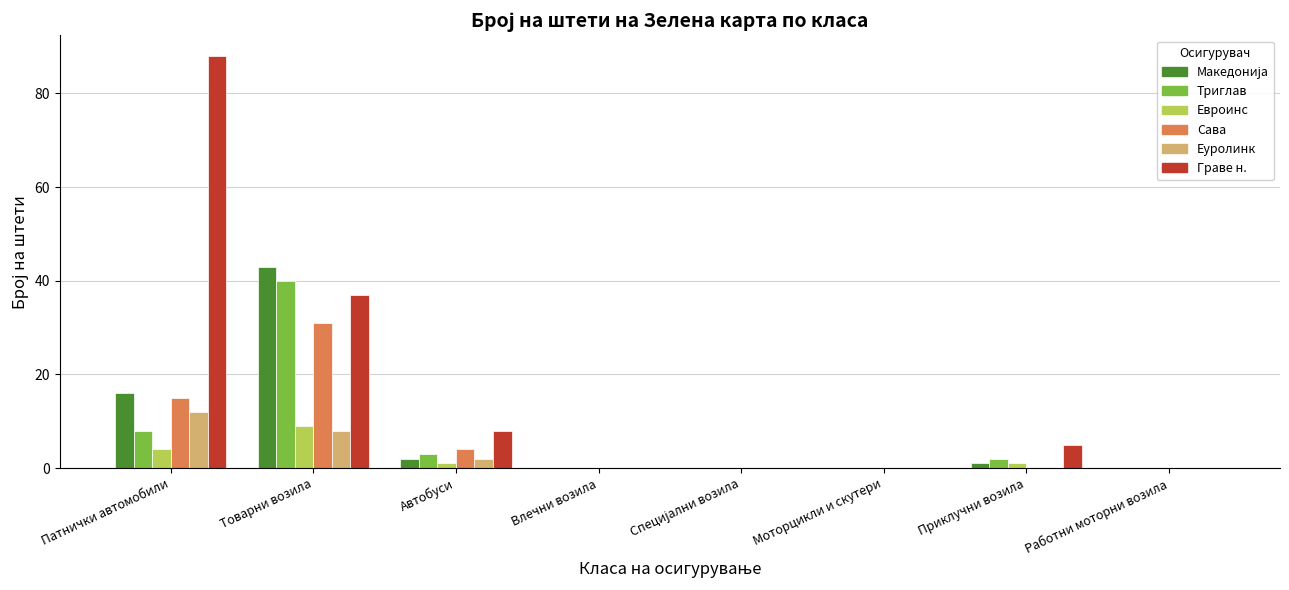

Where is Триглав nearest to the value 20?

Патнички автомобили